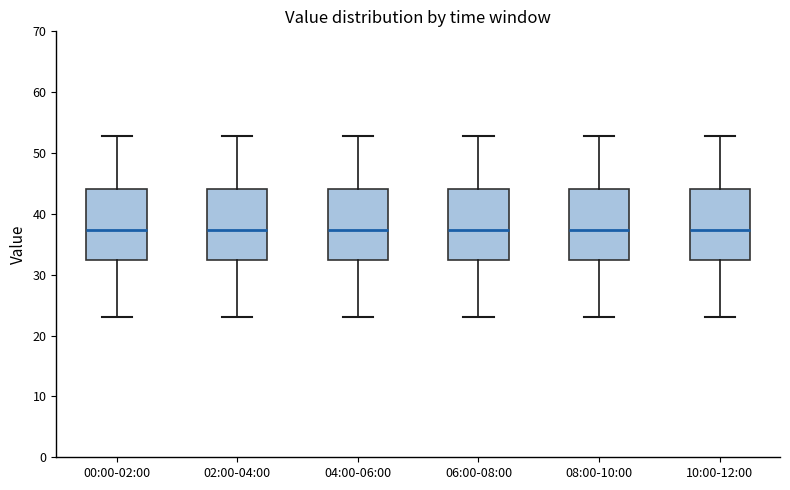

Reading left to right, transcribe this box plot: for each box, give where its median line is, the range the box spans, and where its two whiskers end, as read against the y-axis. The values are not printed on the chart, so give them approximately, as read against the axis.

00:00-02:00: median 37, box 32 to 44, whiskers 23 to 53
02:00-04:00: median 37, box 32 to 44, whiskers 23 to 53
04:00-06:00: median 37, box 32 to 44, whiskers 23 to 53
06:00-08:00: median 37, box 32 to 44, whiskers 23 to 53
08:00-10:00: median 37, box 32 to 44, whiskers 23 to 53
10:00-12:00: median 37, box 32 to 44, whiskers 23 to 53